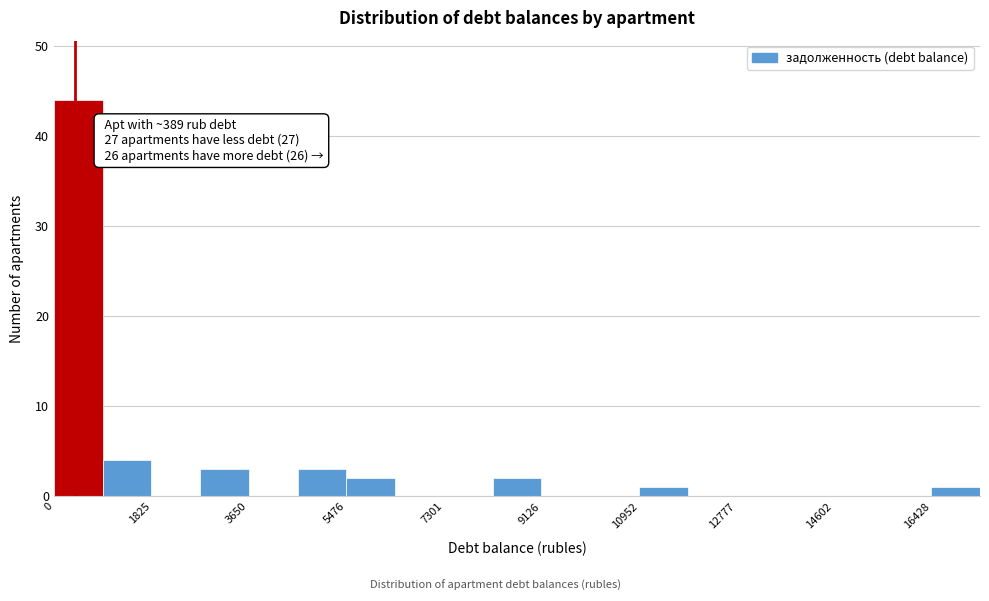

Which range on the x-axis has the tallest bar?

0 to 1000